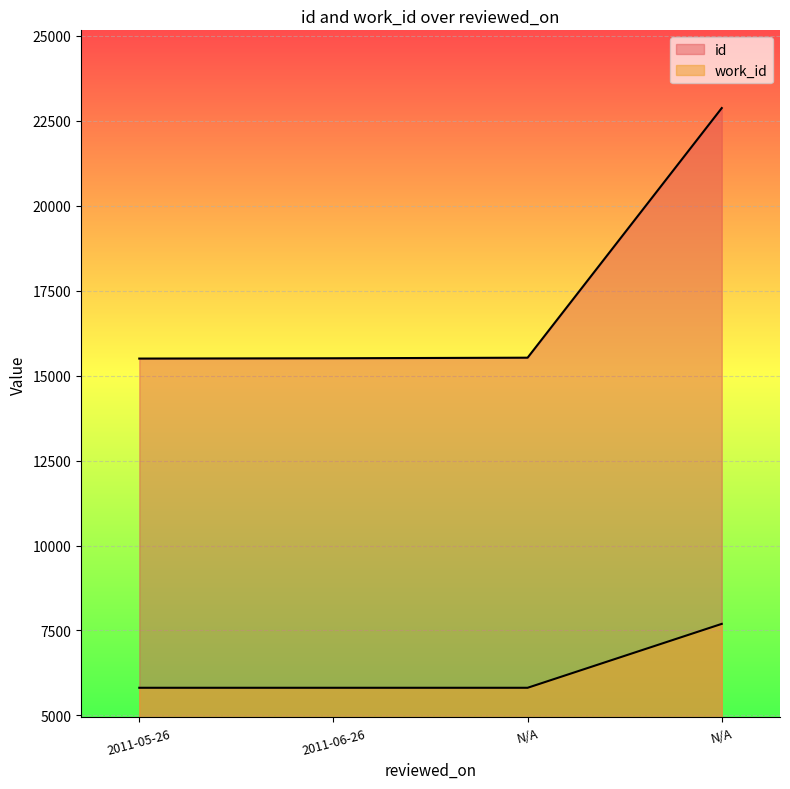

What is the difference between the maximum and minimum values in the work_id series?

1881